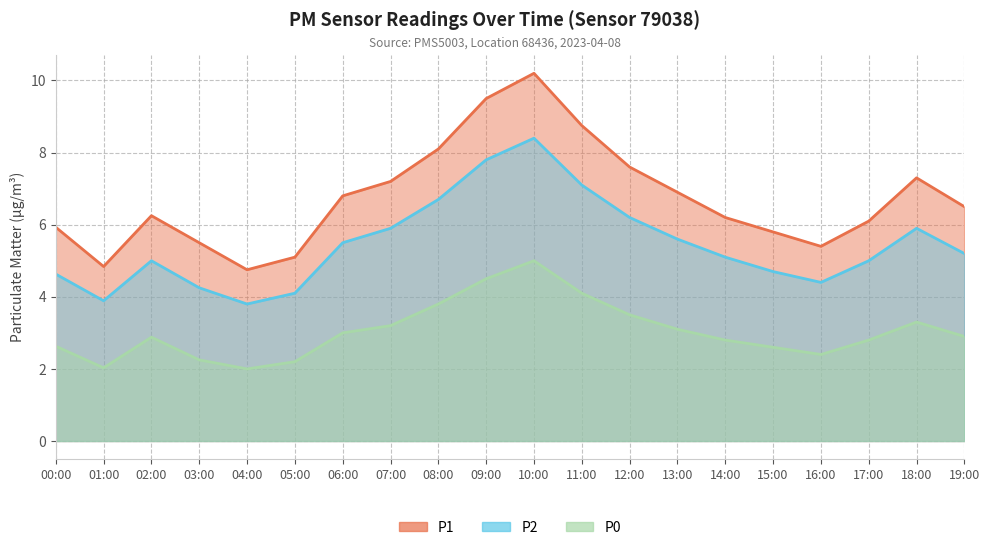

Reading left to right, what are all the values shown in this chart?

P1: 5.9	4.8	6.2	5.5	4.8	5.1	6.8	7.2	8.1	9.5	10.2	8.8	7.6	6.9	6.2	5.8	5.4	6.1	7.3	6.5
P2: 4.6	3.9	5.0	4.2	3.8	4.1	5.5	5.9	6.7	7.8	8.4	7.1	6.2	5.6	5.1	4.7	4.4	5.0	5.9	5.2
P0: 2.6	2.0	2.9	2.2	2.0	2.2	3.0	3.2	3.8	4.5	5.0	4.1	3.5	3.1	2.8	2.6	2.4	2.8	3.3	2.9